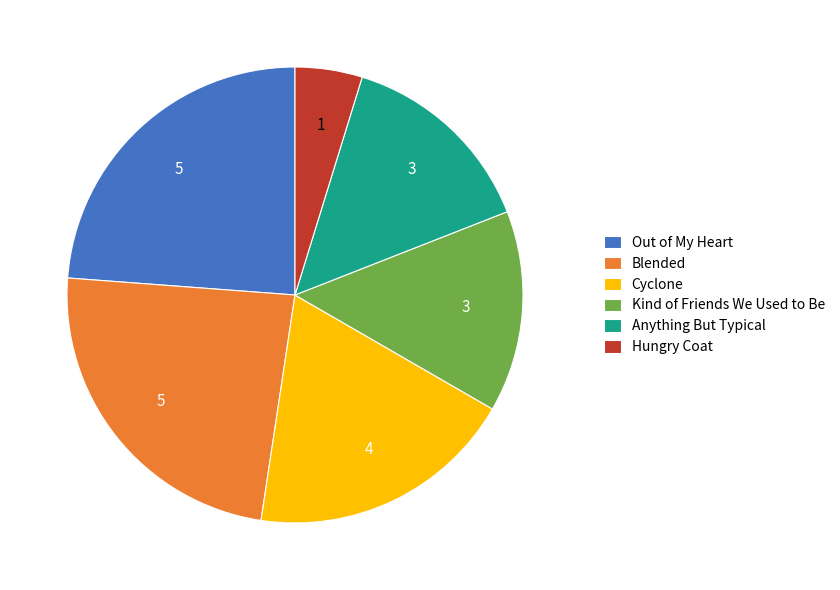

Which slice is the smallest?

Hungry Coat